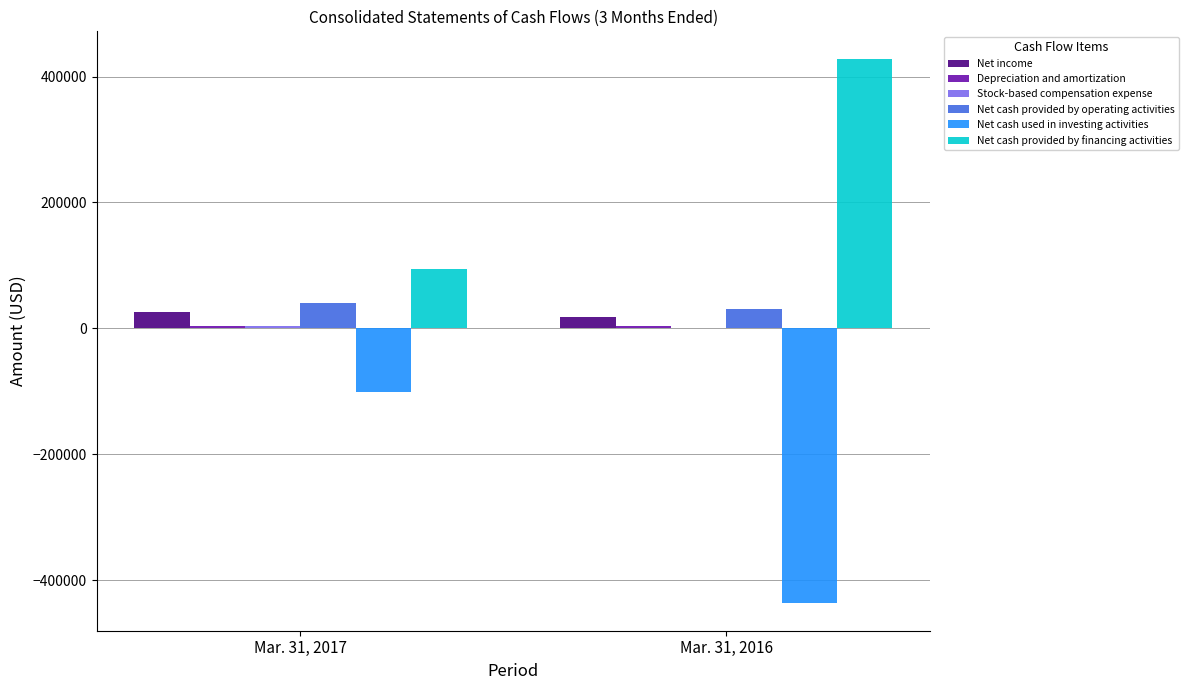

What is the sum of the Net cash used in investing activities values at Mar. 31, 2016 and Mar. 31, 2017?

-539151